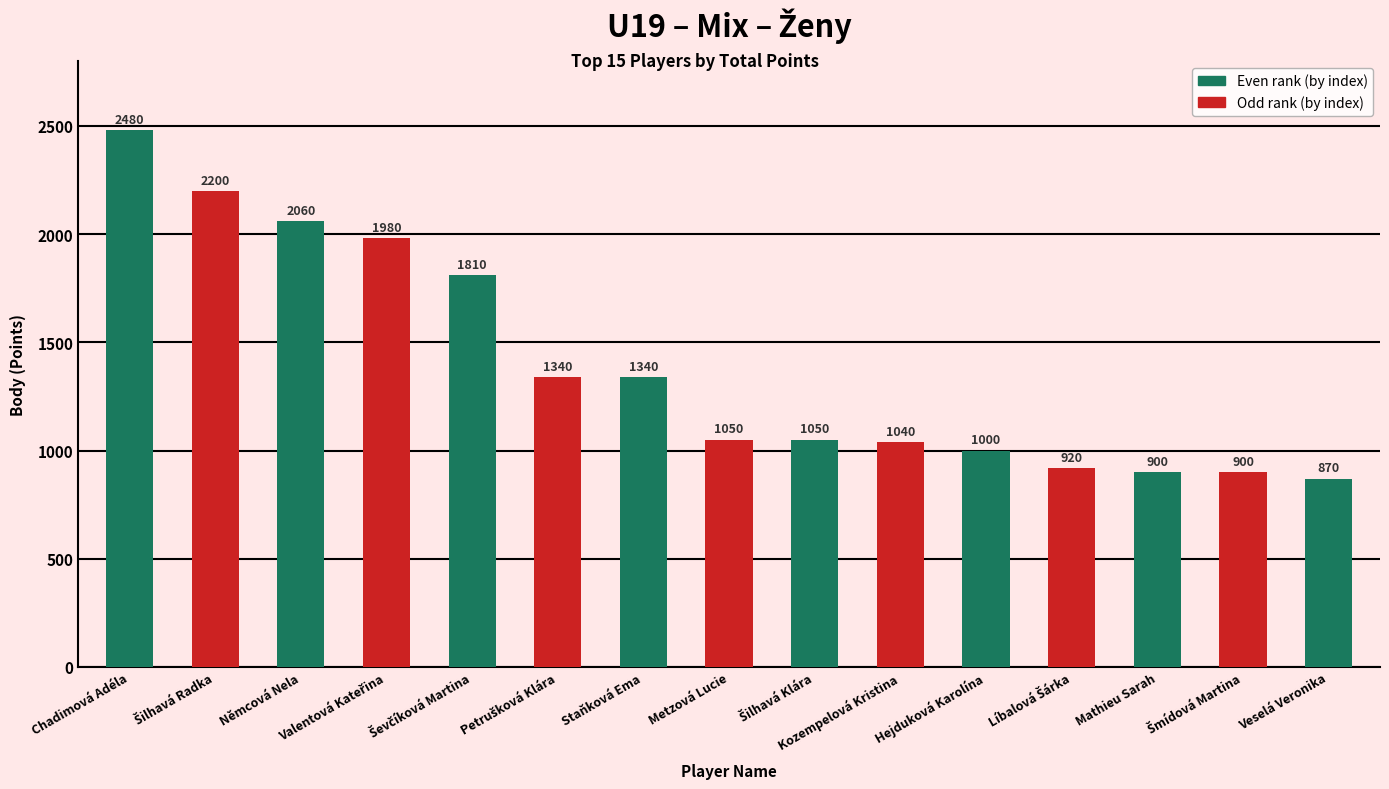

The value at Němcová Nela is 2060. True or false?

True